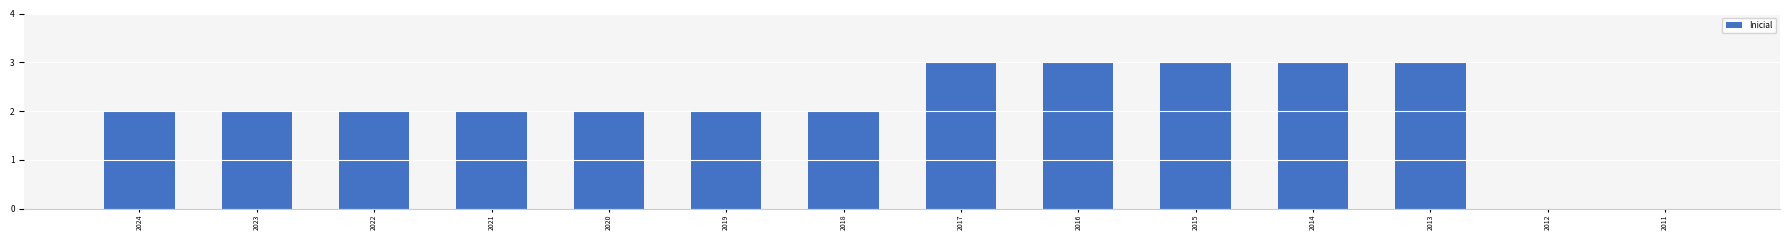

Is it true that the value at 2016 is 2?

False